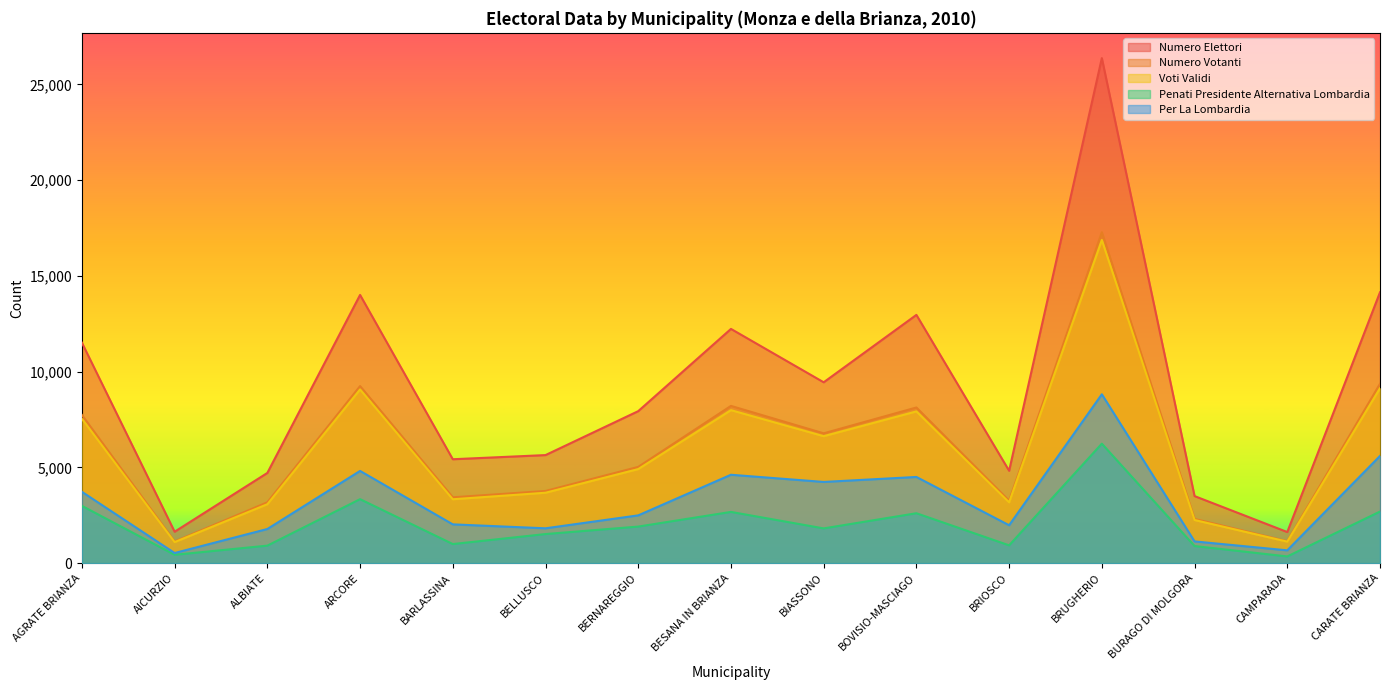

Reading left to right, list all the values displayed in this chart.

numero_elettori: 11510	1640	4709	14003	5424	5641	7935	12229	9442	12961	4822	26368	3500	1623	14141
numero_votanti: 7736	1128	3176	9244	3436	3767	5025	8209	6777	8126	3258	17277	2308	1143	9366
voti_validi: 7537	1098	3076	9067	3335	3675	4910	7987	6628	7921	3174	16873	2252	1121	9130
penati_presidente_alternativa_lombardia: 2989	435	913	3340	996	1518	1908	2674	1813	2605	928	6237	892	349	2693
per_la_lombardia: 3724	528	1782	4814	2024	1818	2494	4614	4239	4499	1978	8815	1134	668	5597